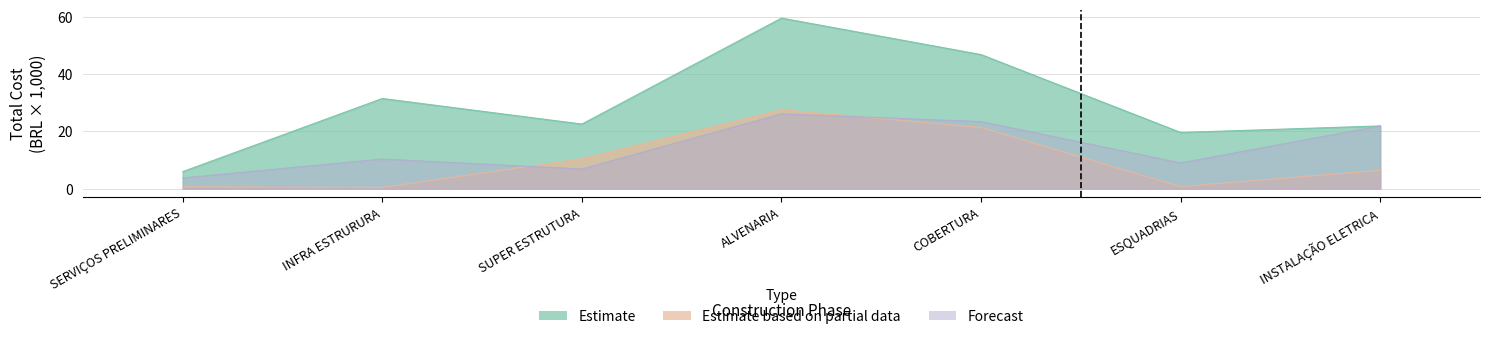

At which category is the sum across all series the highest?

ALVENARIA